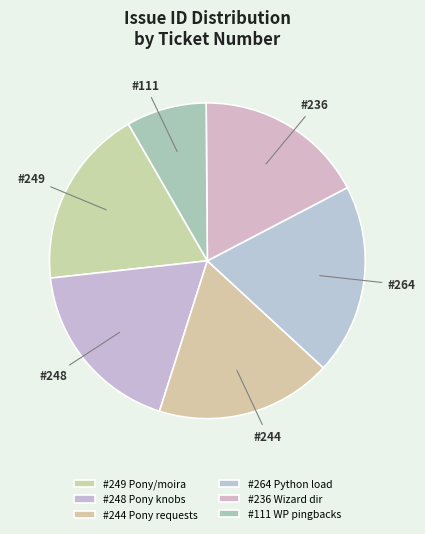

Count the number of slices in the pie.

6